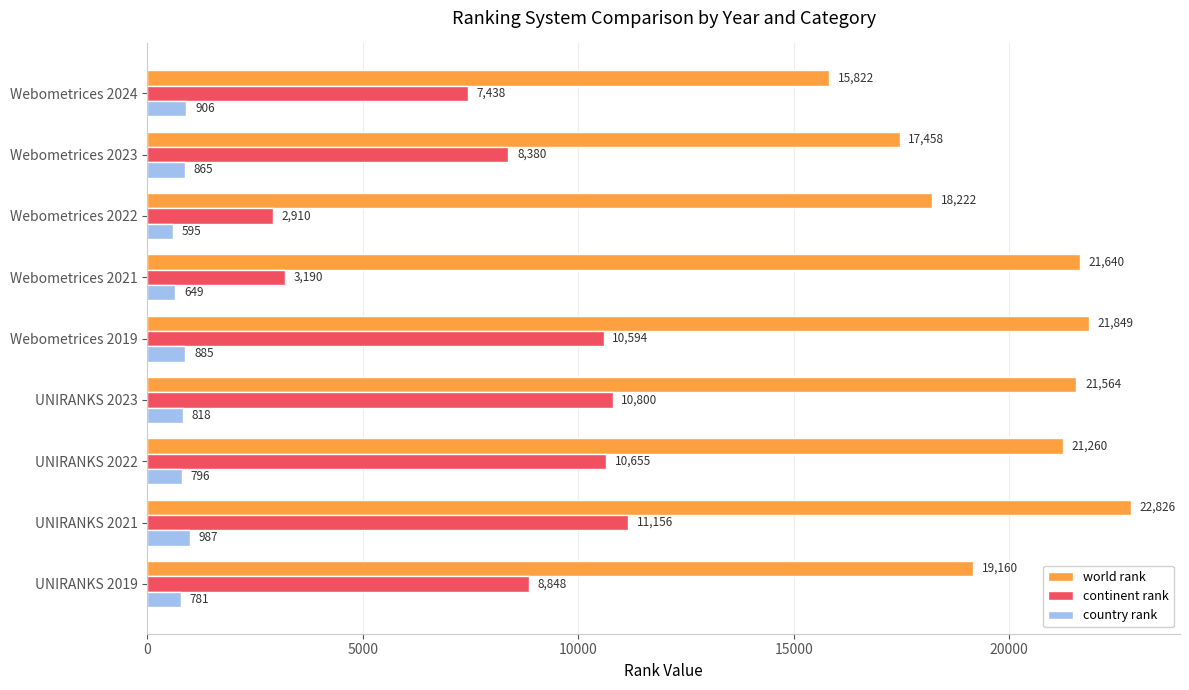

What is the approximate value of world rank at UNIRANKS 2019?

19160